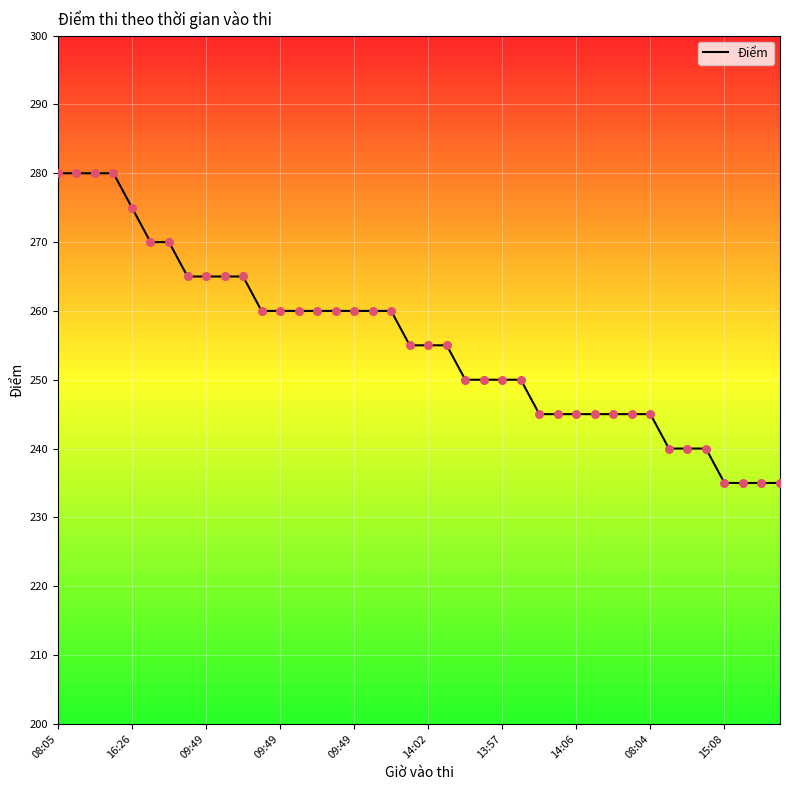

What is the greatest value displayed?

280